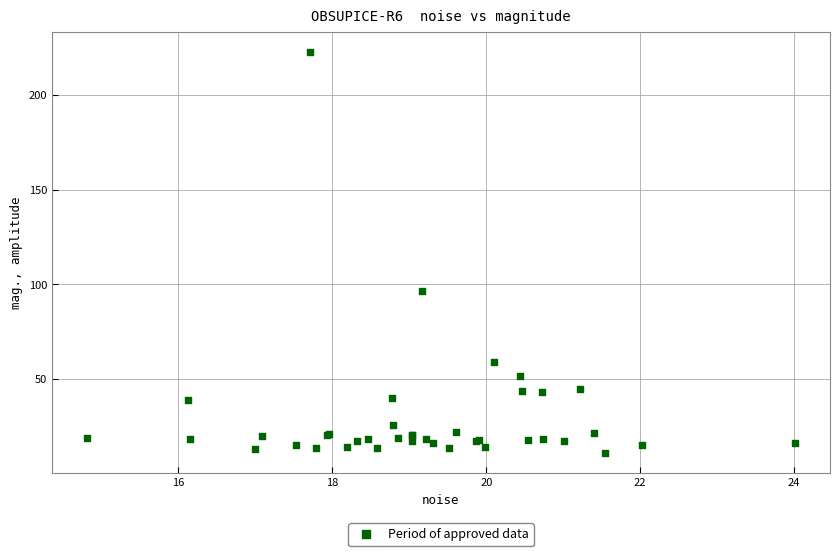

What Y value in the scatter plot is closest to 116?

96.4